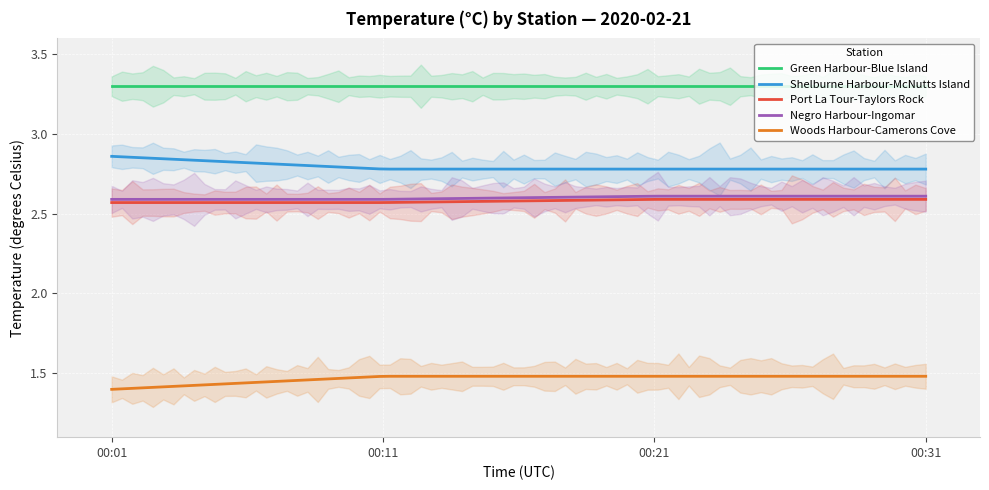

What is the difference between the Shelburne Harbour-McNutts Island values at 00:31 and 00:01?

0.1